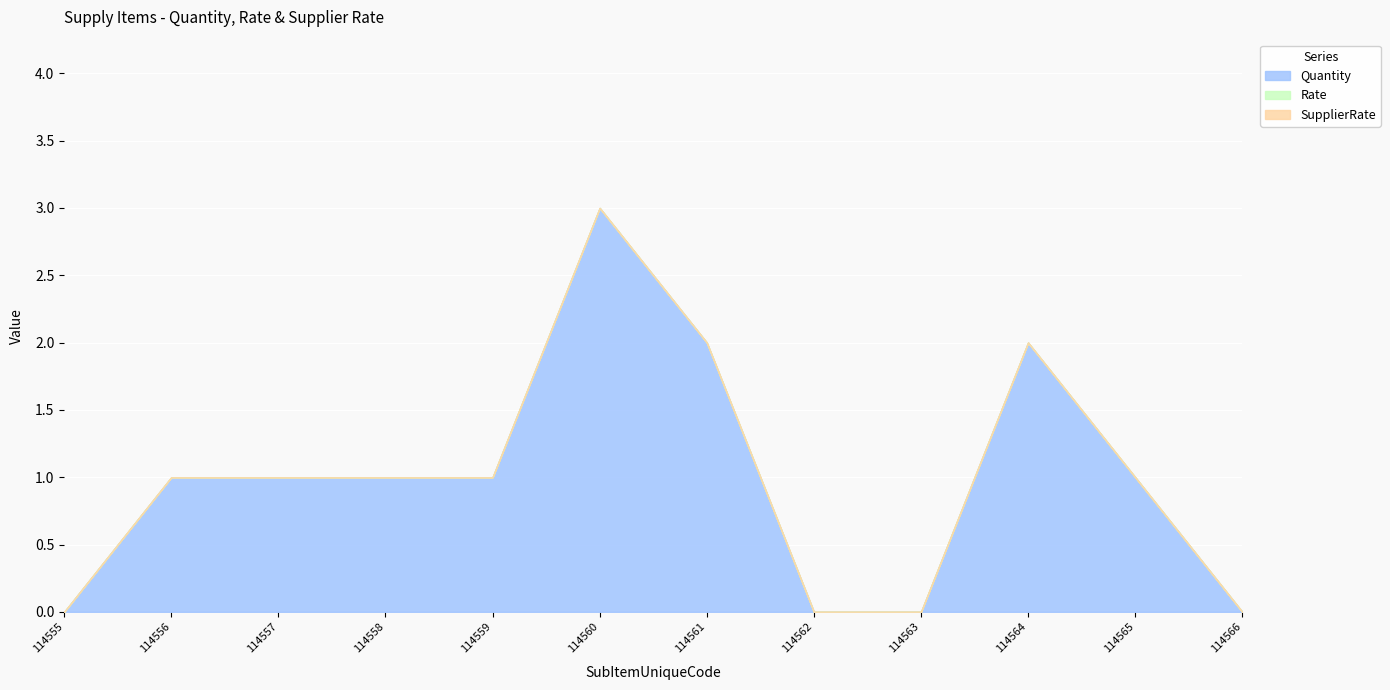

How many Quantity values are between 0 and 2?

11